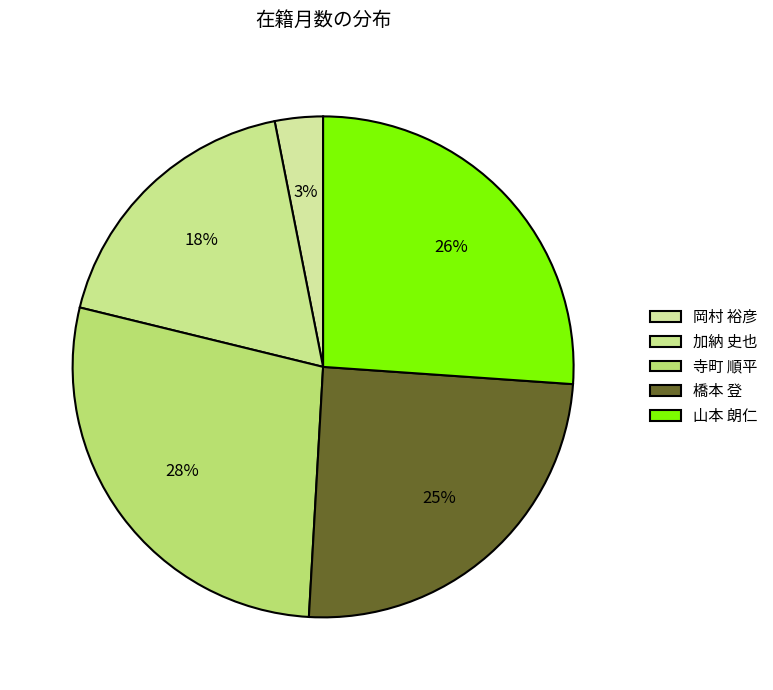

Count the number of slices in the pie.

5